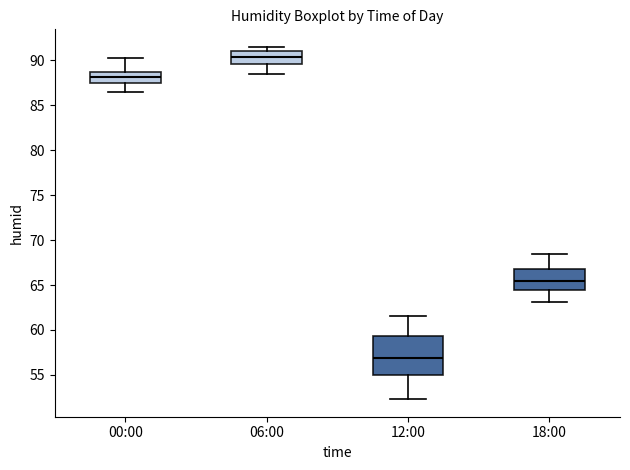

Which box has the highest median line?

06:00